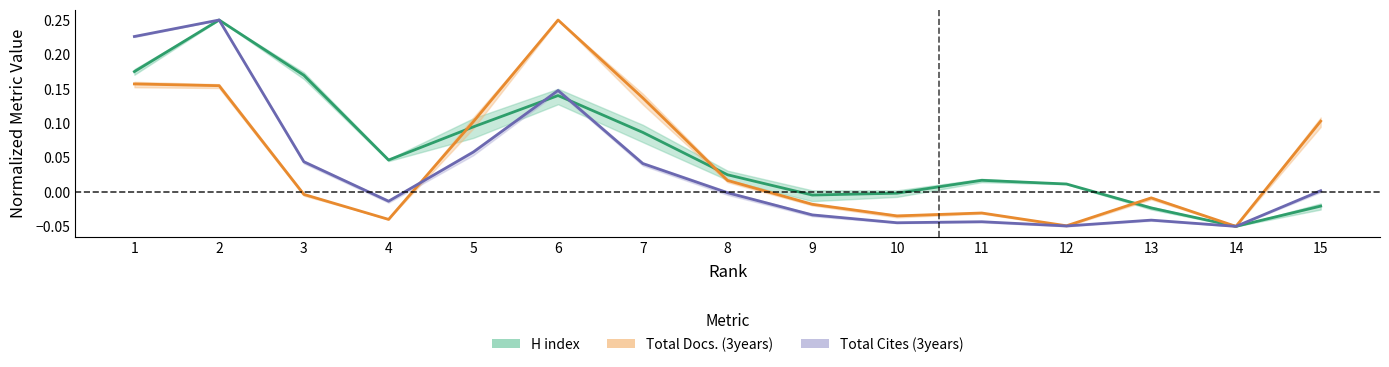

True or false: H index has more than 2 points higher than both neighbors.

True